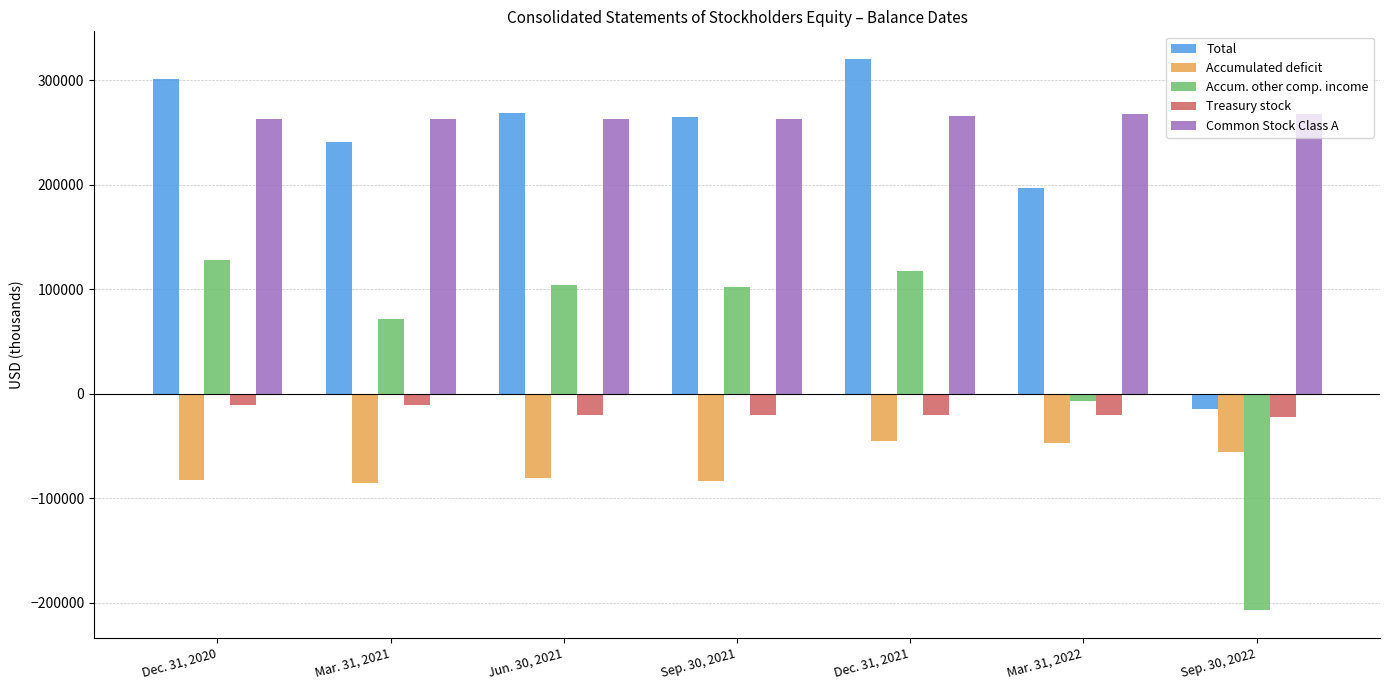

What is the lowest value of the Accum. other comp. income series?

-207539